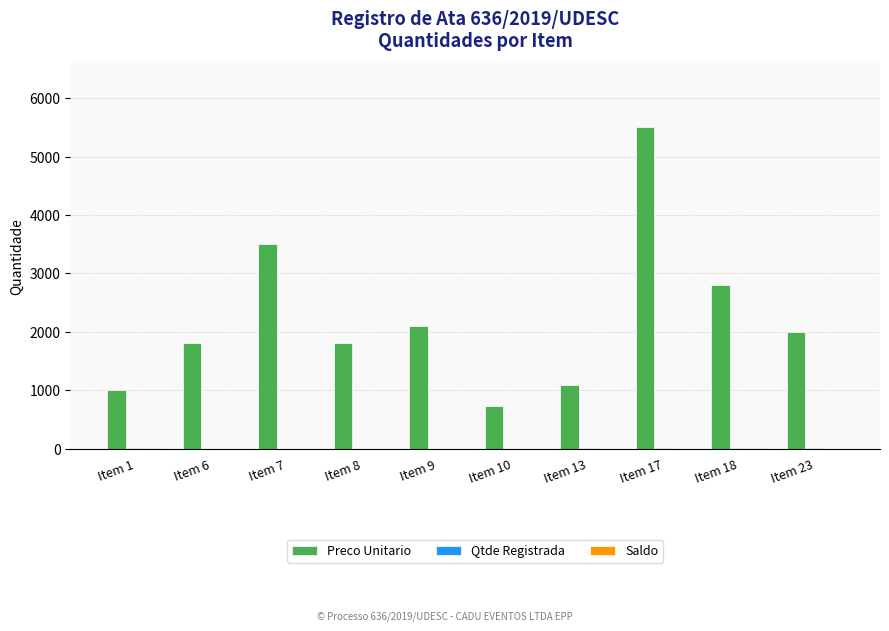

Are the bars horizontal?

No